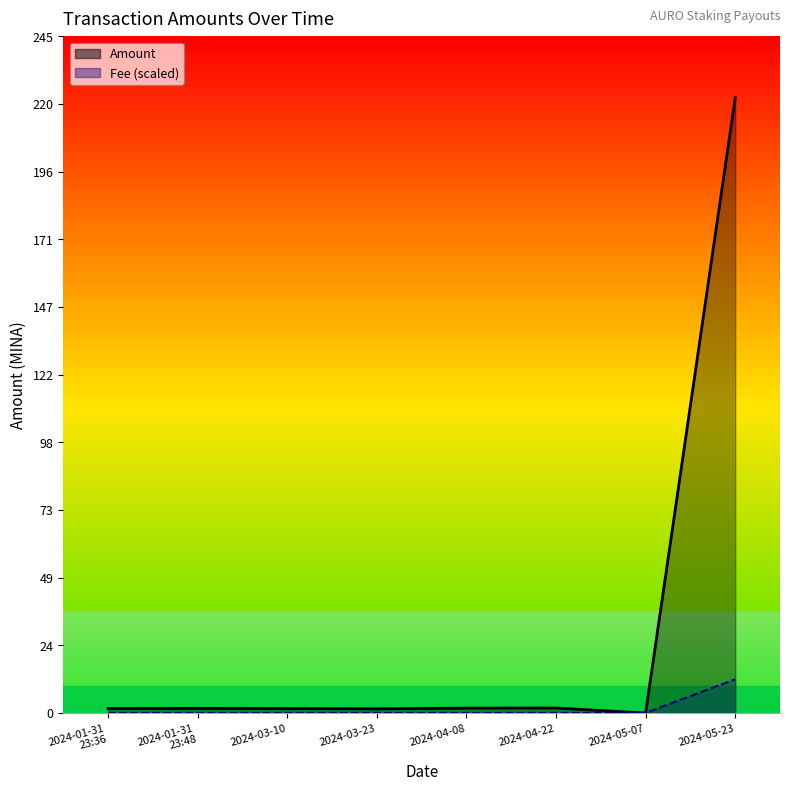

Is the value of Amount at 2024-01-31
23:36 greater than the value of Fee (scaled) at 2024-03-23?

Yes